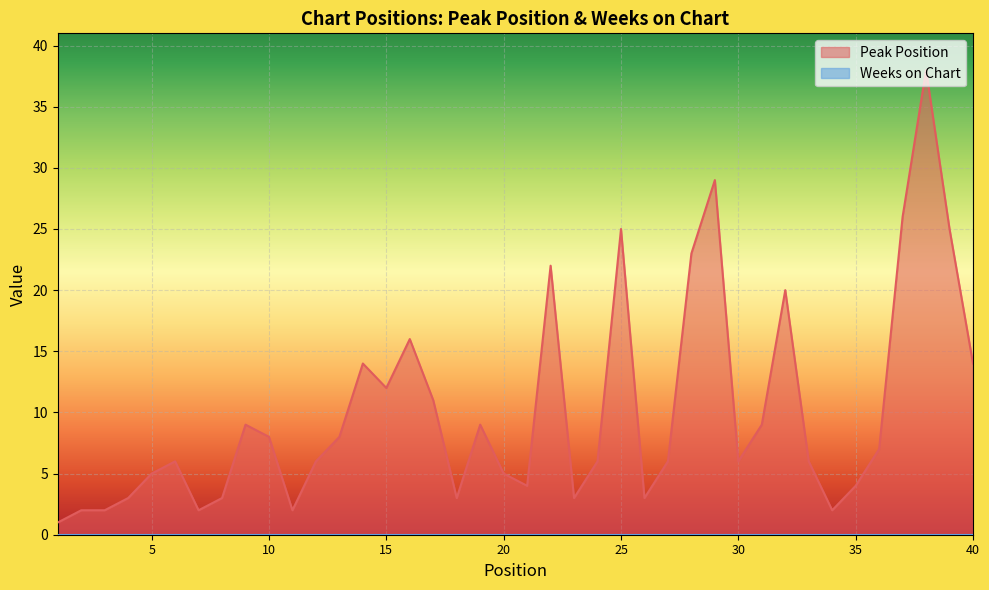

Which label corresponds to the smallest value in the chart?

1